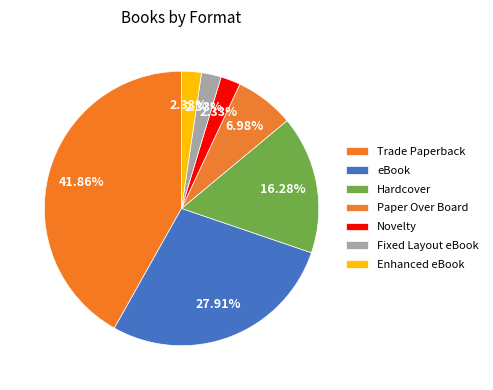

How many segments does this pie chart have?

7